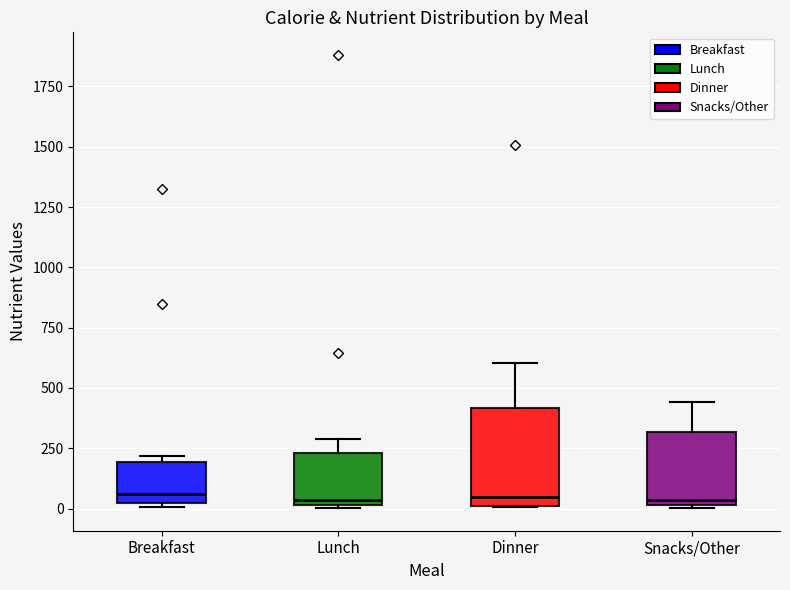

Reading left to right, transcribe this box plot: for each box, give where its median line is, the range the box spans, and where its two whiskers end, as read against the y-axis. The values are not printed on the chart, so give them approximately, as read against the axis.

Breakfast: median 50, box 0 to 200, whiskers 0 (just below the box's lower edge) to 200 (just above the box's upper edge)
Lunch: median 50, box 0 to 250, whiskers 0 to 300
Dinner: median 50, box 0 to 400, whiskers 0 to 600
Snacks/Other: median 50, box 0 to 300, whiskers 0 to 450